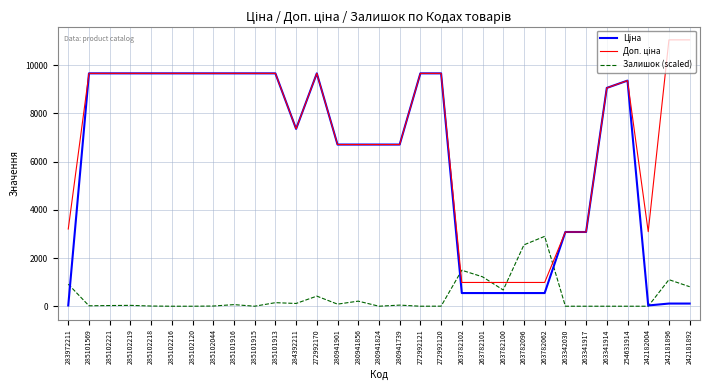

True or false: Залишок (scaled) has a value of 7.6 at 285102044.

True